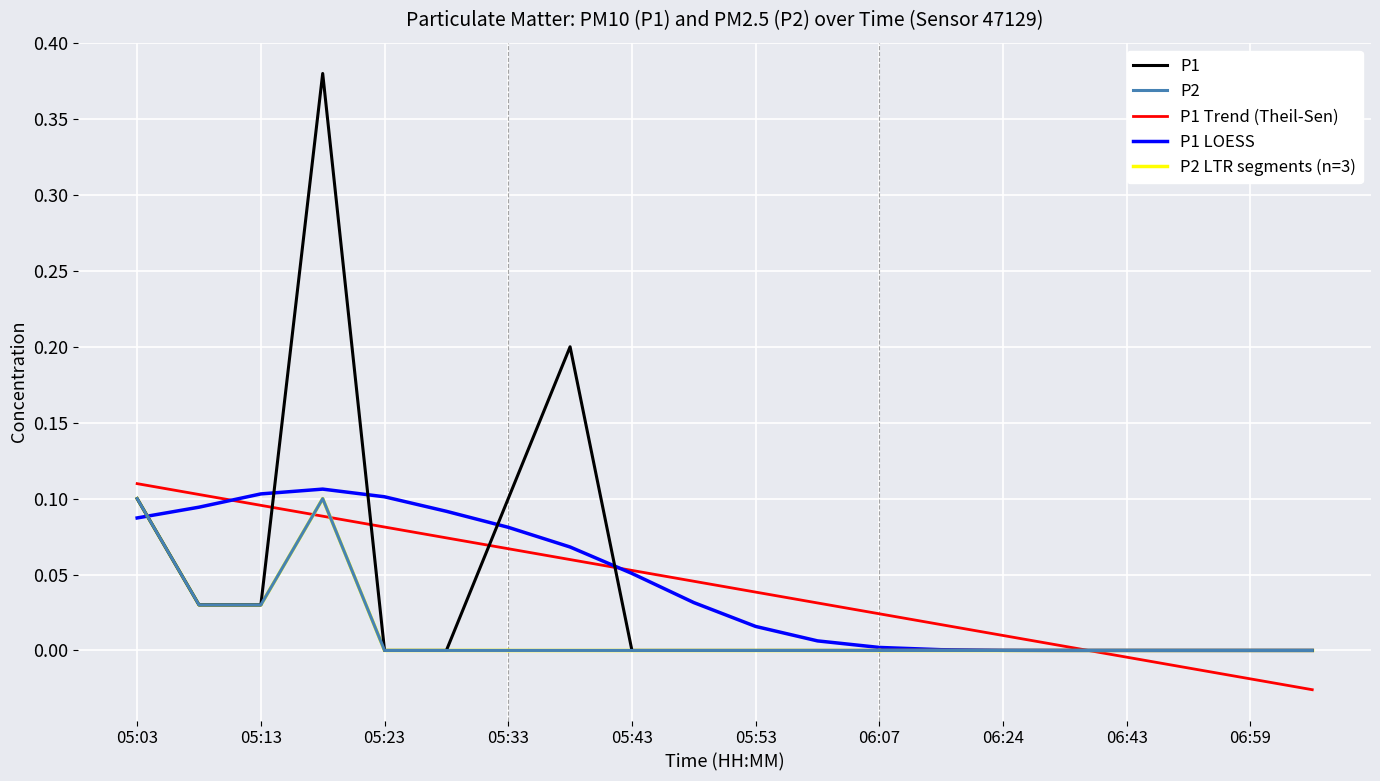

At which category is the sum across all series the highest?

05:18